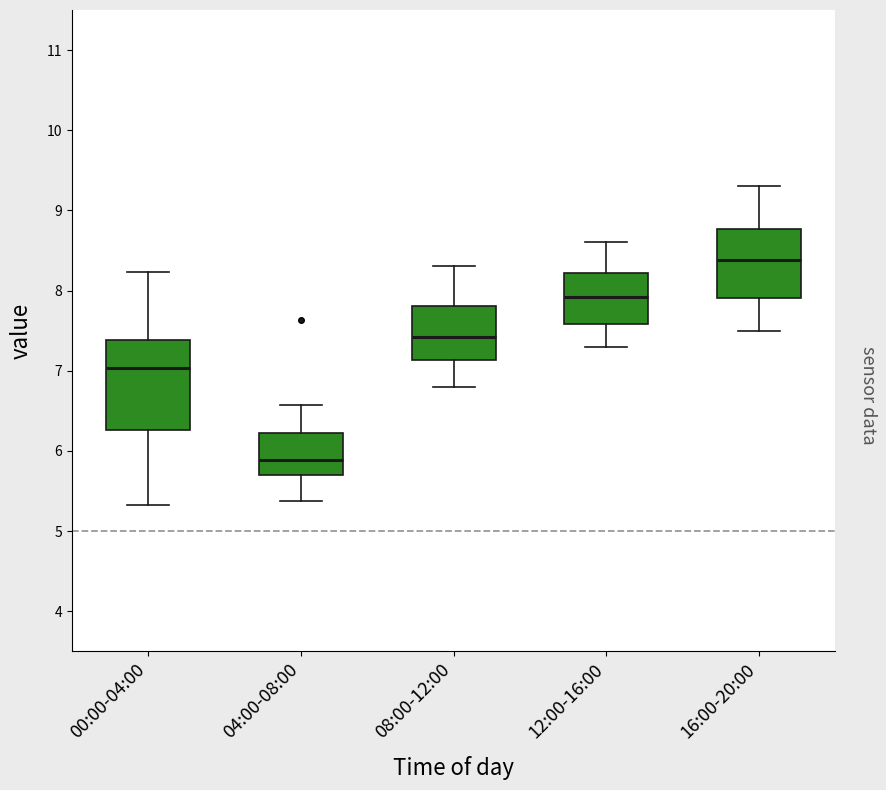

Reading left to right, read every box against the y-axis: the position of its median line, the range the box covers, and the ends of its whiskers. The values are not printed on the chart, so give them approximately, as read against the axis.

00:00-04:00: median 7.0, box 6.3 to 7.4, whiskers 5.3 to 8.2
04:00-08:00: median 5.9, box 5.7 to 6.2, whiskers 5.4 to 6.6
08:00-12:00: median 7.4, box 7.1 to 7.8, whiskers 6.8 to 8.3
12:00-16:00: median 7.9, box 7.6 to 8.2, whiskers 7.3 to 8.6
16:00-20:00: median 8.4, box 7.9 to 8.8, whiskers 7.5 to 9.3